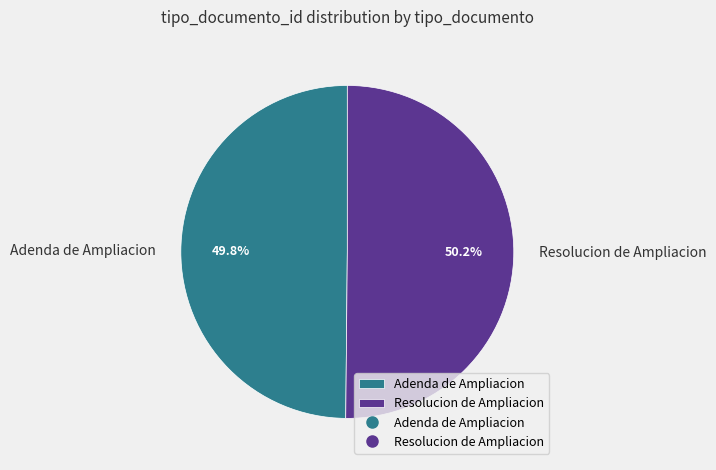

What percentage do Adenda de Ampliacion and Resolucion de Ampliacion together represent?

100.0%